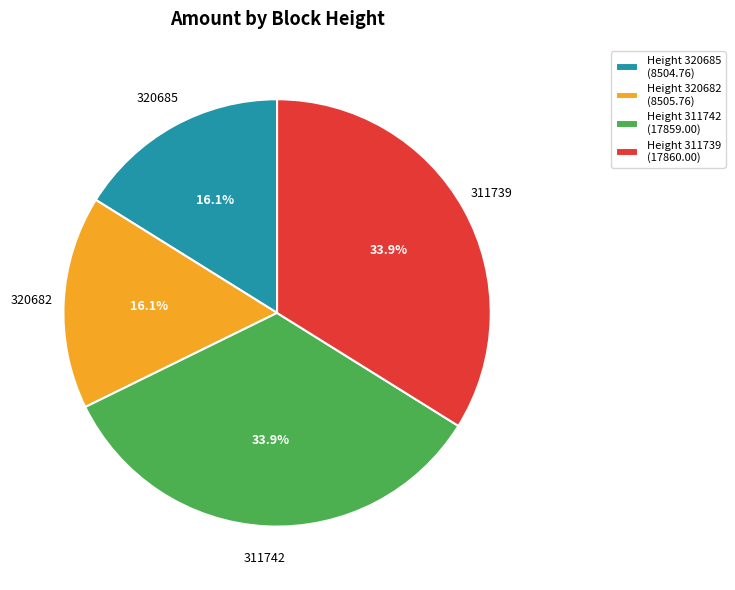

Is there any slice that represents more than half of the pie?

No